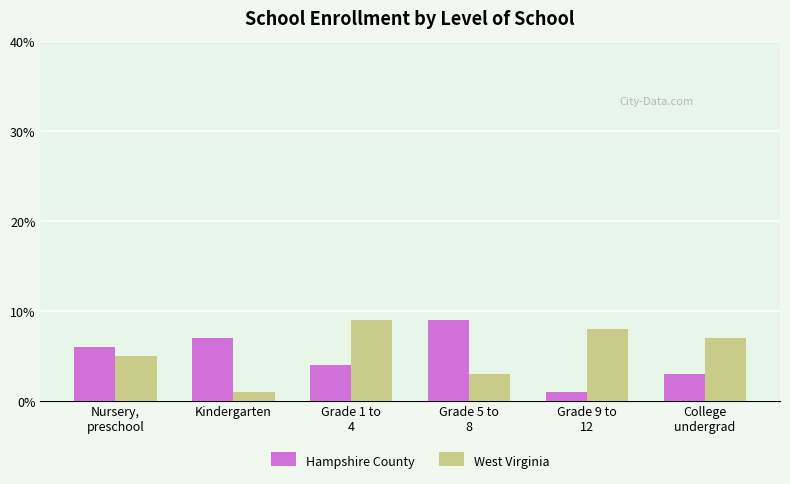

What is the greatest value displayed?

9